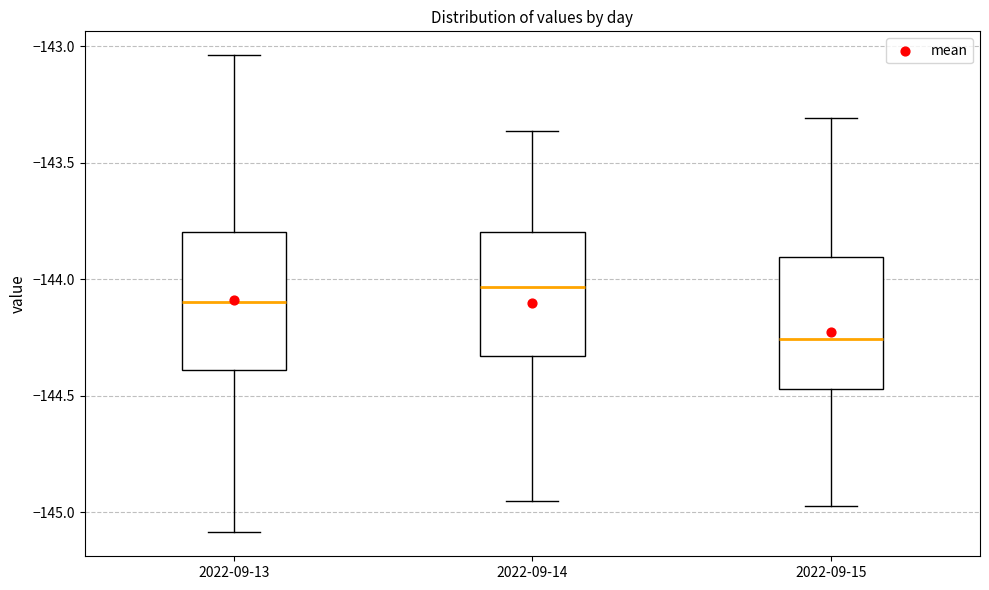

Reading left to right, read every box against the y-axis: the position of its median line, the range the box covers, and the ends of its whiskers. The values are not printed on the chart, so give them approximately, as read against the axis.

2022-09-13: median -144.10, box -144.40 to -143.80, whiskers -145.10 to -143.05
2022-09-14: median -144.05, box -144.35 to -143.80, whiskers -144.95 to -143.35
2022-09-15: median -144.25, box -144.45 to -143.90, whiskers -144.95 to -143.30